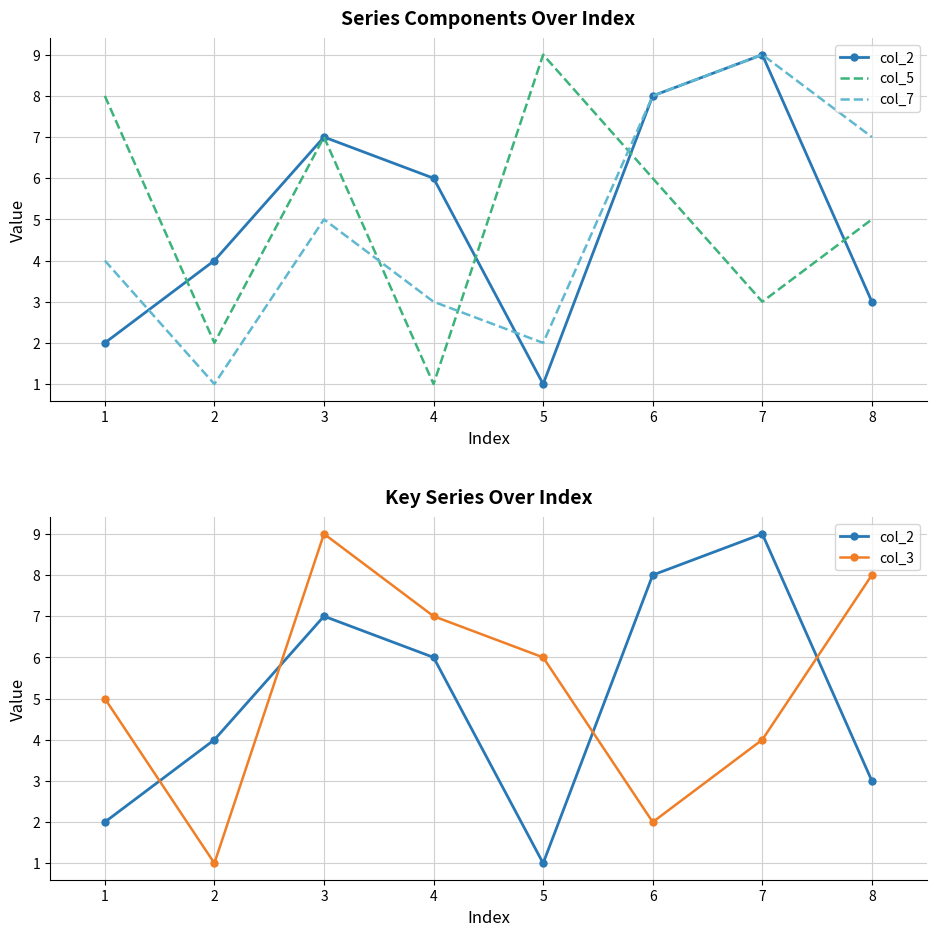

What is the lowest value of the col_7 series?

1